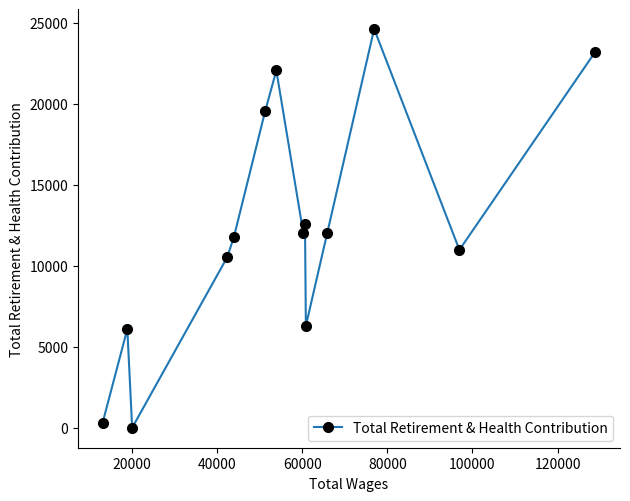

What is the greatest value displayed?

24615